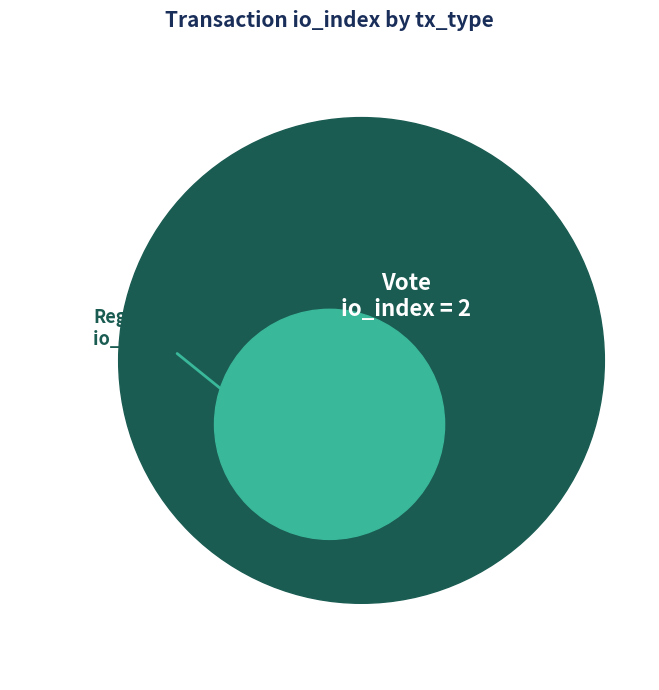

To the nearest percent, what percentage of the pie is Vote (io_index=2)?

100%